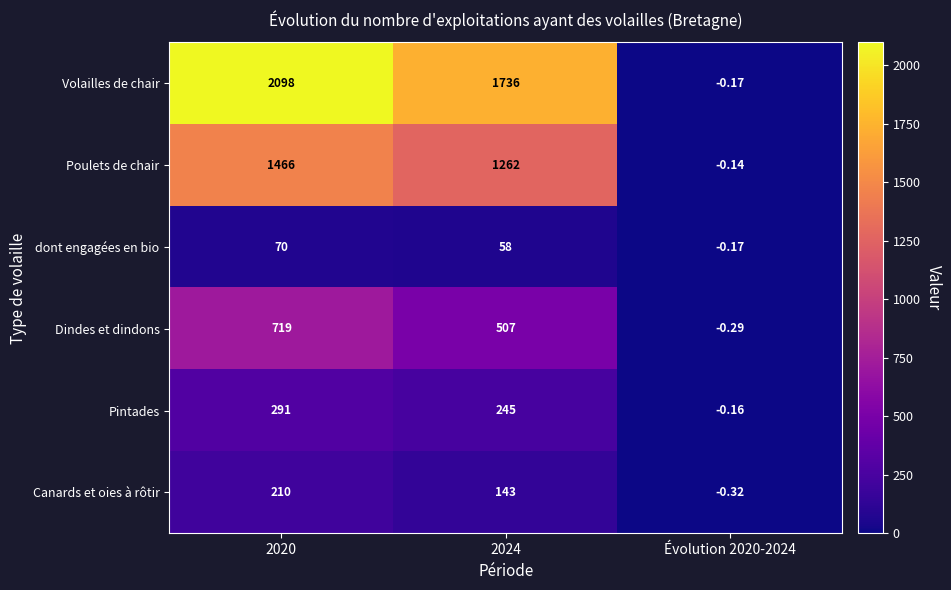

At how many categories does at least one series exceed 402?

2